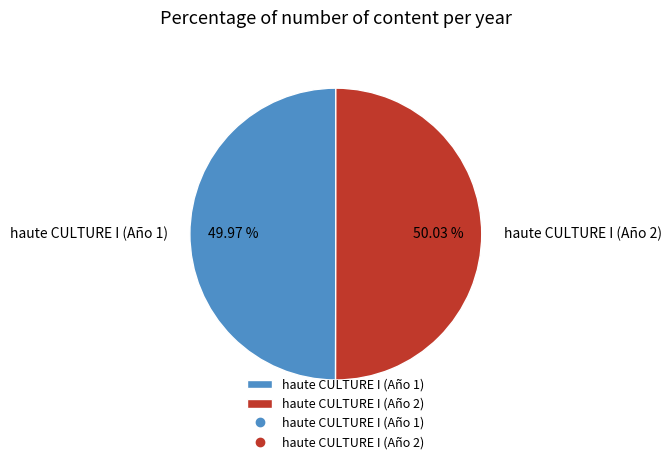

How many slices are in this pie chart?

2